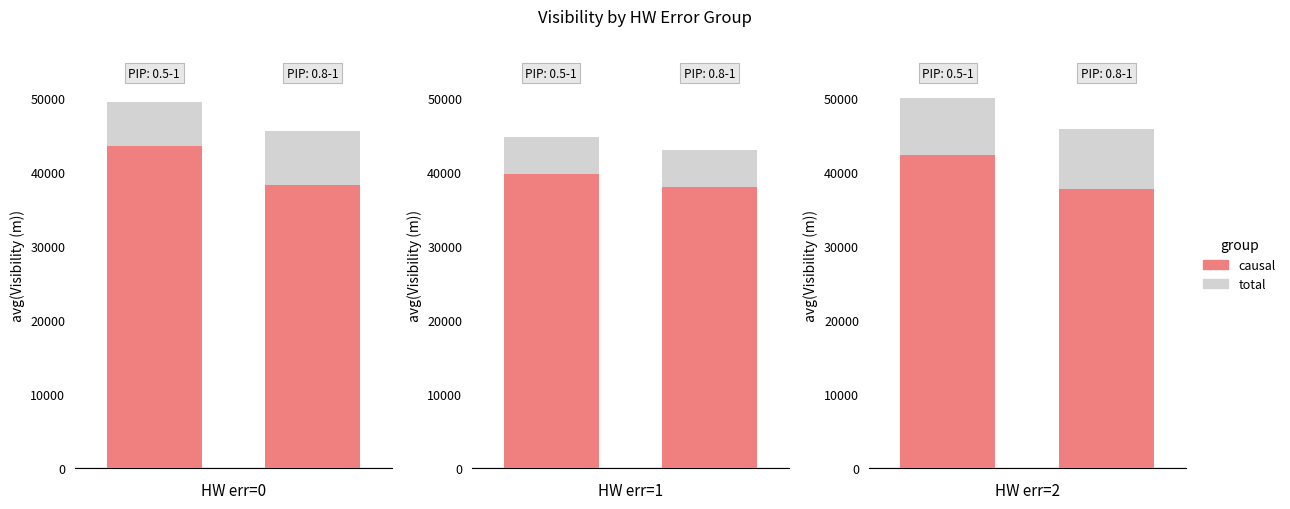

Count the number of categories in the chart.

2